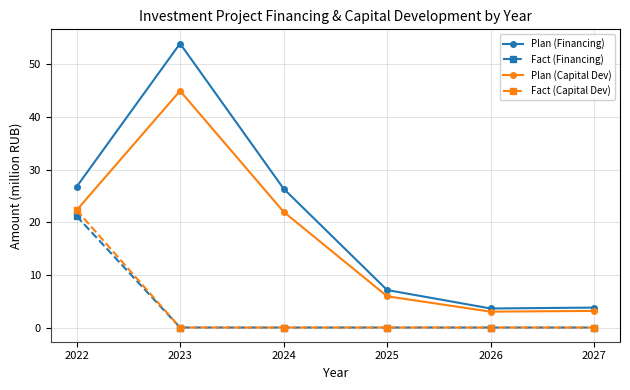

How many intersections are there between Plan (Capital Dev) and Fact (Capital Dev)?

1